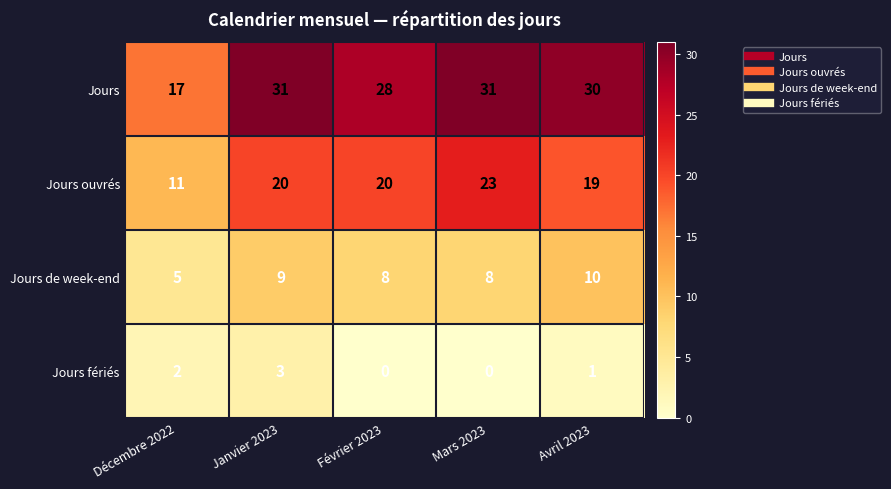

Reading right to left, list all the values displayed in this chart.

Jours: Avril 2023=30	Mars 2023=31	Février 2023=28	Janvier 2023=31	Décembre 2022=17
Jours ouvrés: Avril 2023=19	Mars 2023=23	Février 2023=20	Janvier 2023=20	Décembre 2022=11
Jours de week-end: Avril 2023=10	Mars 2023=8	Février 2023=8	Janvier 2023=9	Décembre 2022=5
Jours fériés: Avril 2023=1	Mars 2023=0	Février 2023=0	Janvier 2023=3	Décembre 2022=2